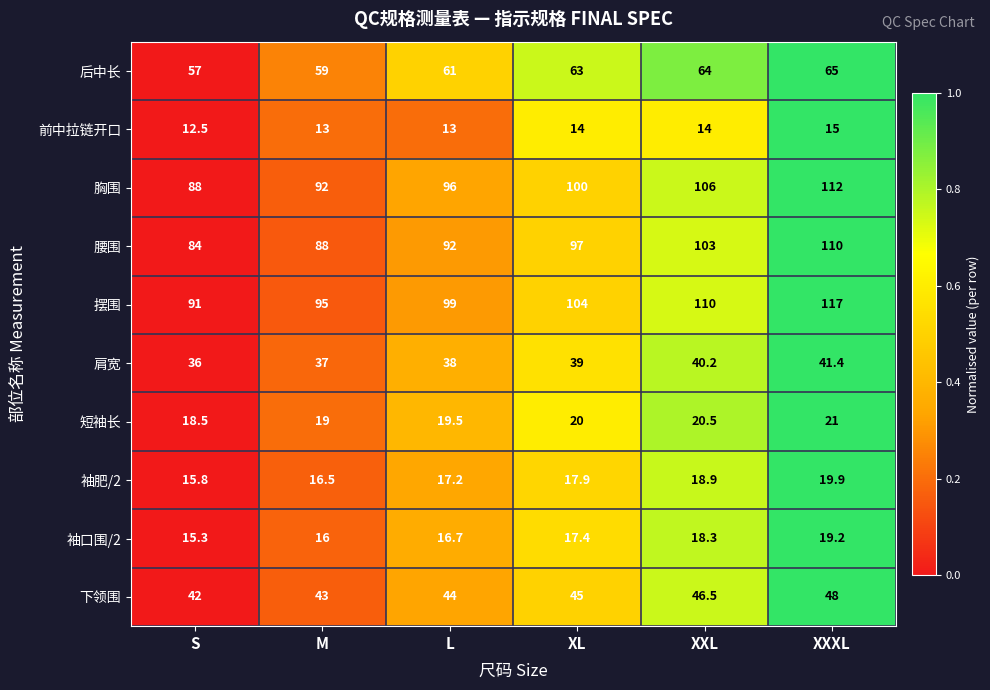

The value of 胸围 at XXXL is 184.7. True or false?

False